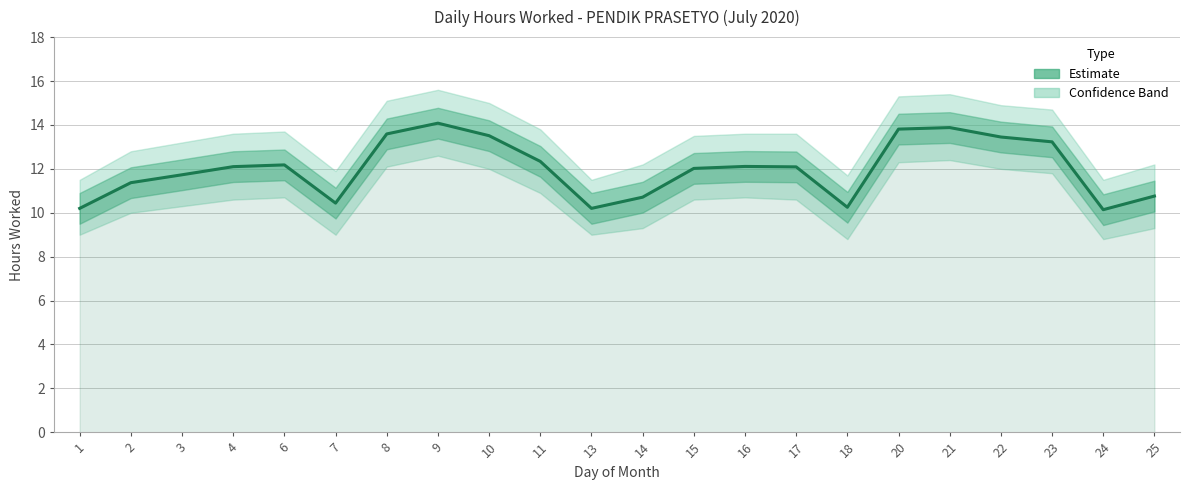

What is the value of the 6th point from the left?

10.4